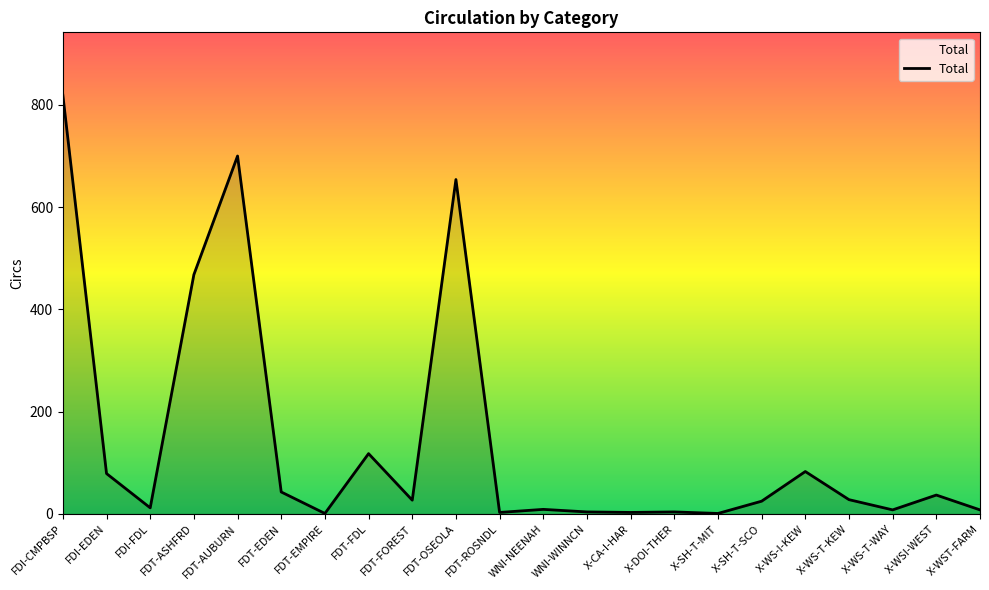

Where is the data nearest to the value 410?

FDT-ASHFRD